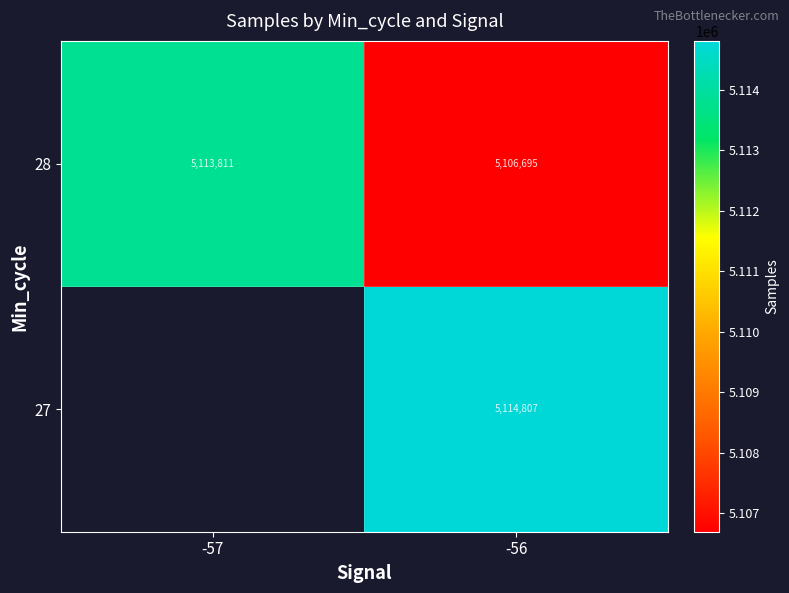

How many distinct data groups are displayed?

2